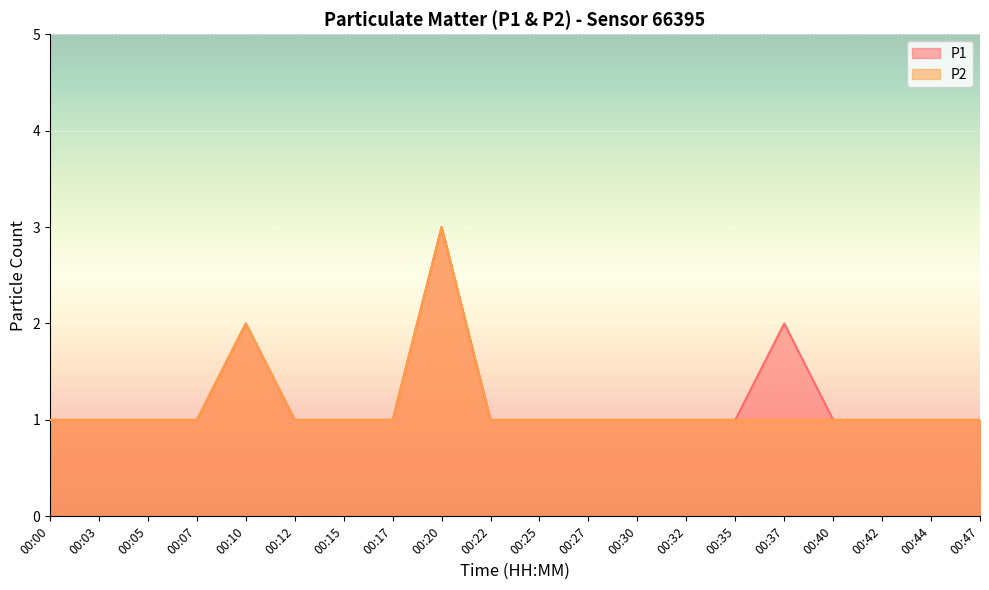

Reading left to right, what are all the values shown in this chart?

P1: 1	1	1	1	2	1	1	1	3	1	1	1	1	1	1	2	1	1	1	1
P2: 1	1	1	1	2	1	1	1	3	1	1	1	1	1	1	1	1	1	1	1